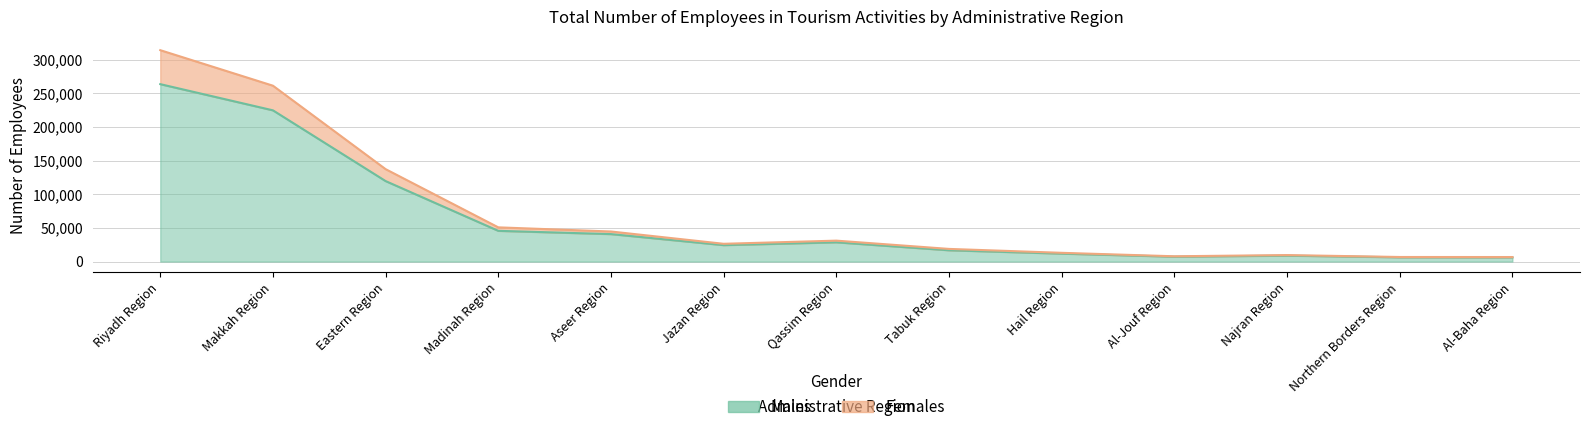

True or false: Females and Males cross at least once.

False